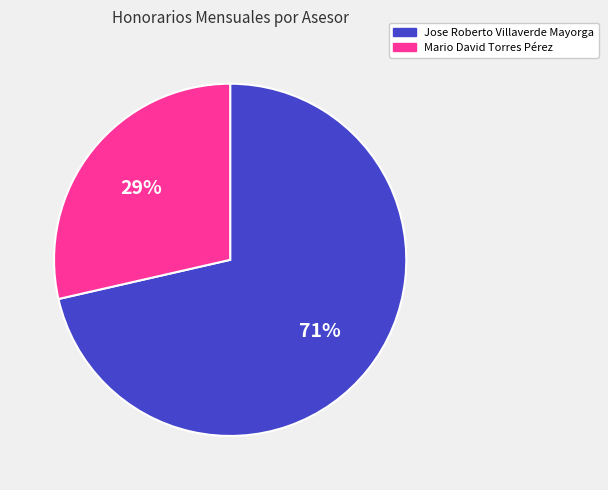

What percentage is the Mario David Torres Pérez slice, to the nearest percent?

29%